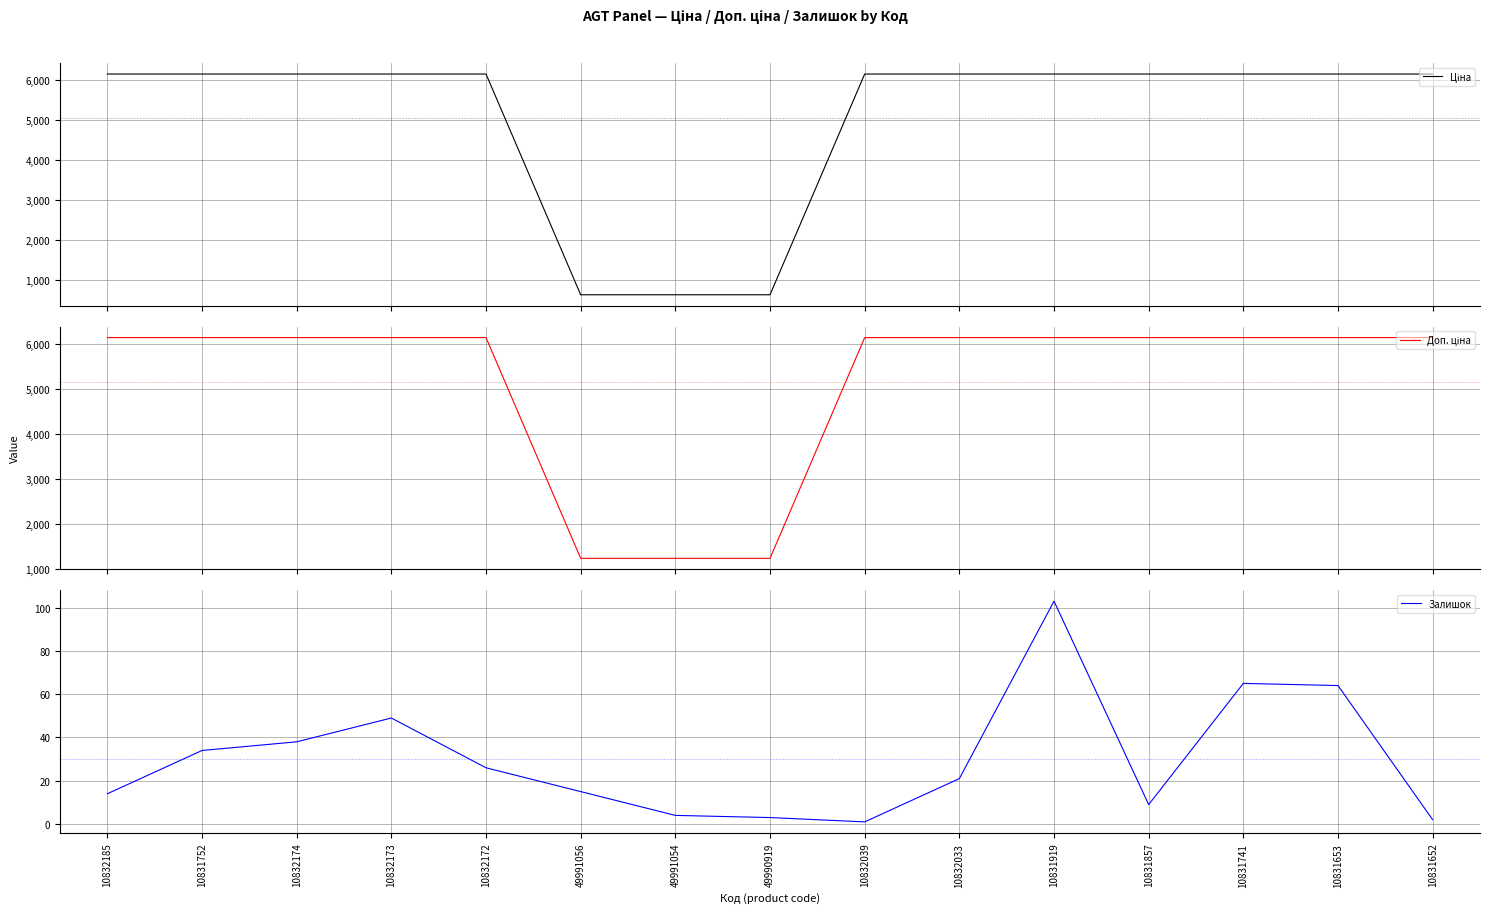

True or false: Доп. ціна and Залишок intersect in this chart.

False